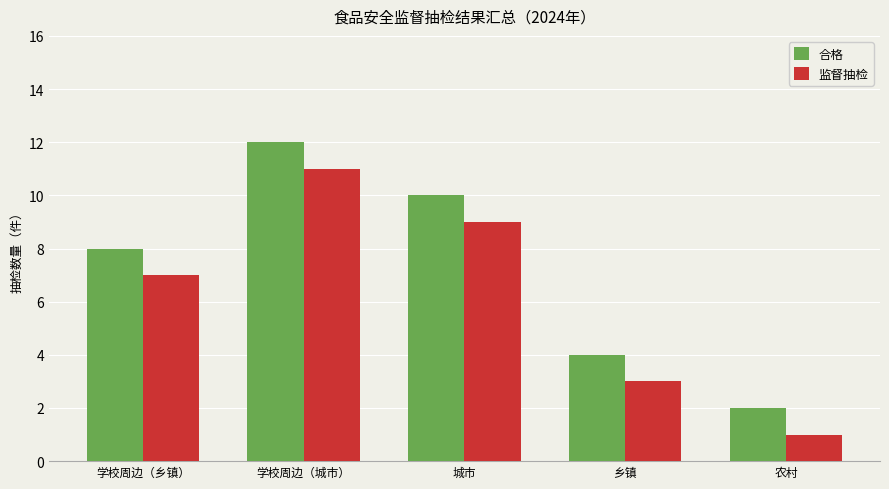

True or false: 合格 has a value of 4 at 乡镇.

True